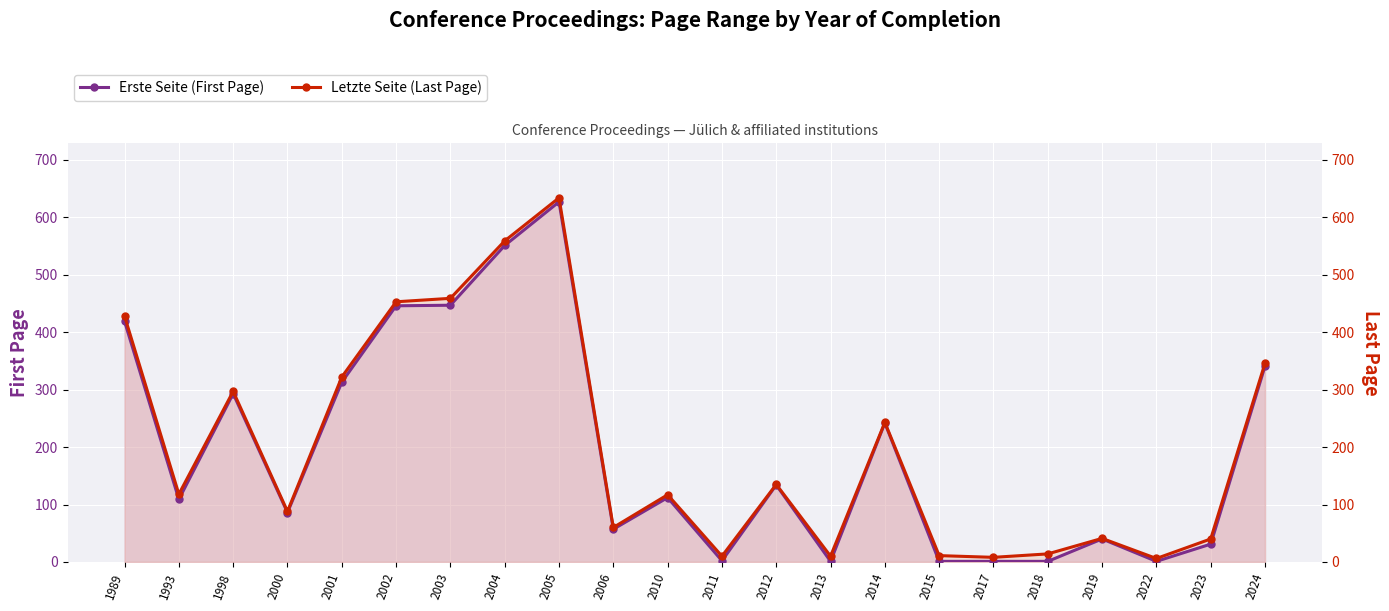

The Letzte Seite (Last Page) series shows 428 at 1989. True or false?

True